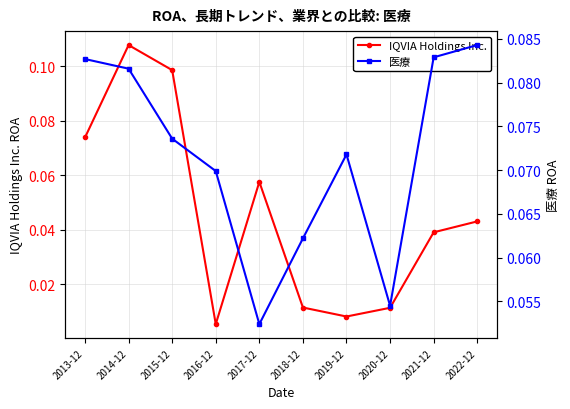

Which series ends up on top after the final intersection of 医療 and IQVIA Holdings Inc.?

医療